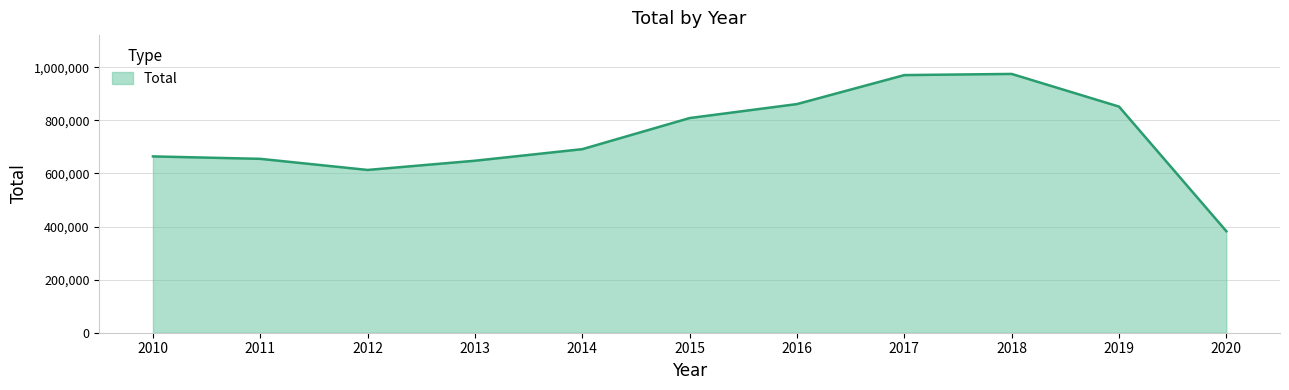

How many interior local peaks (higher than both neighbors) does the data have?

1